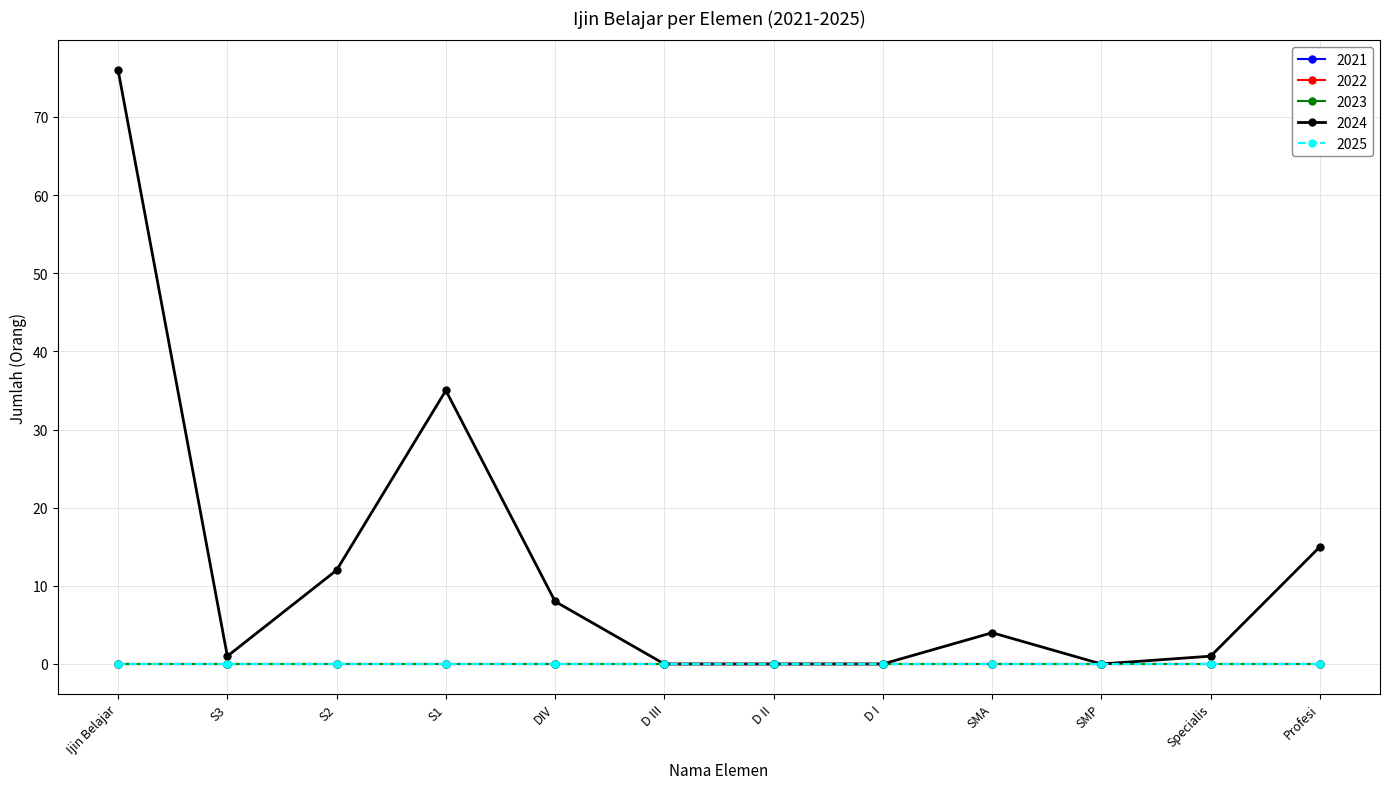

Where is 2022 nearest to the value 0?

Ijin Belajar